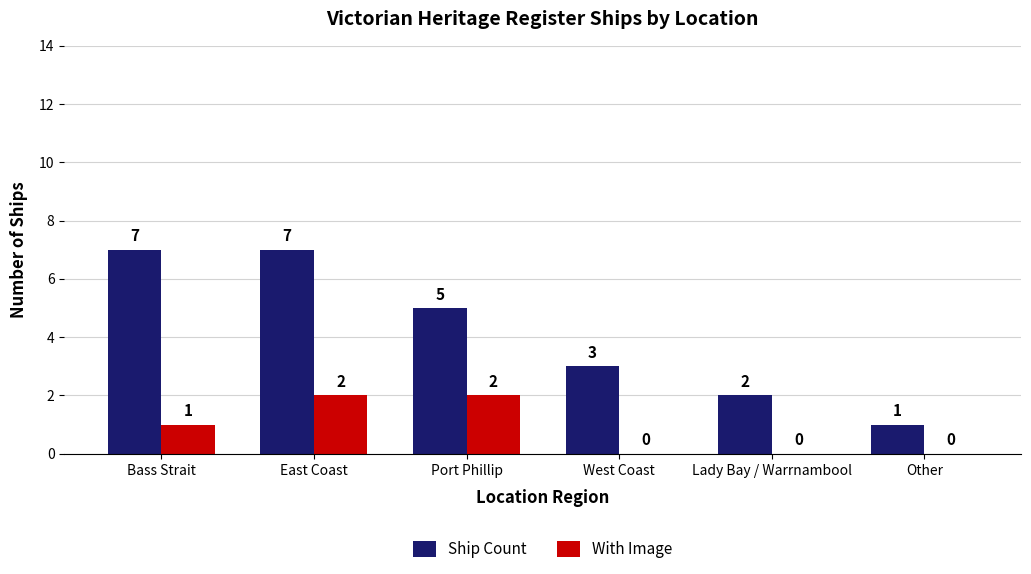

What value does the With Image series have at Port Phillip?

2